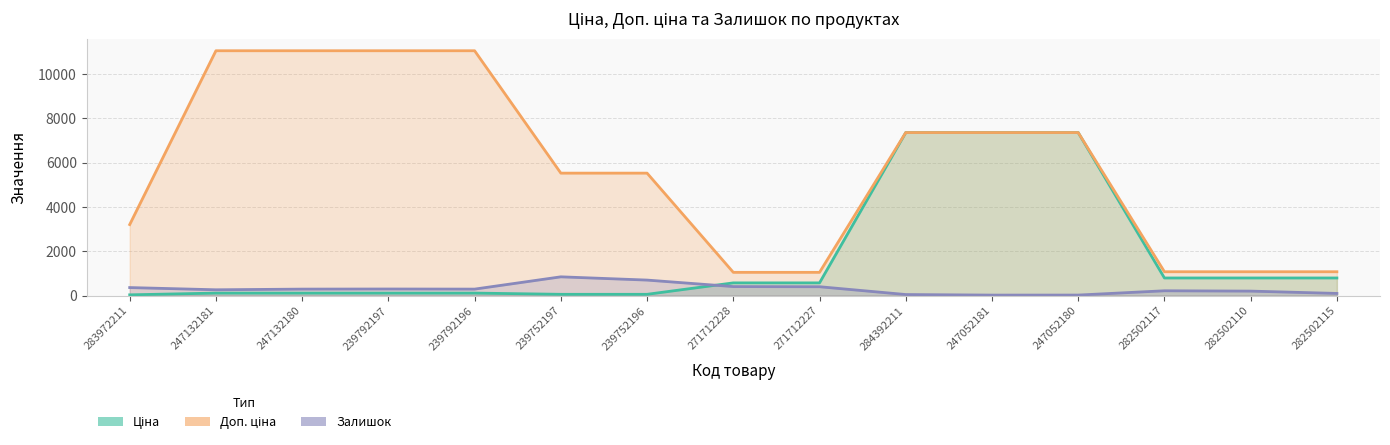

How many values in the Ціна series exceed 571?

8